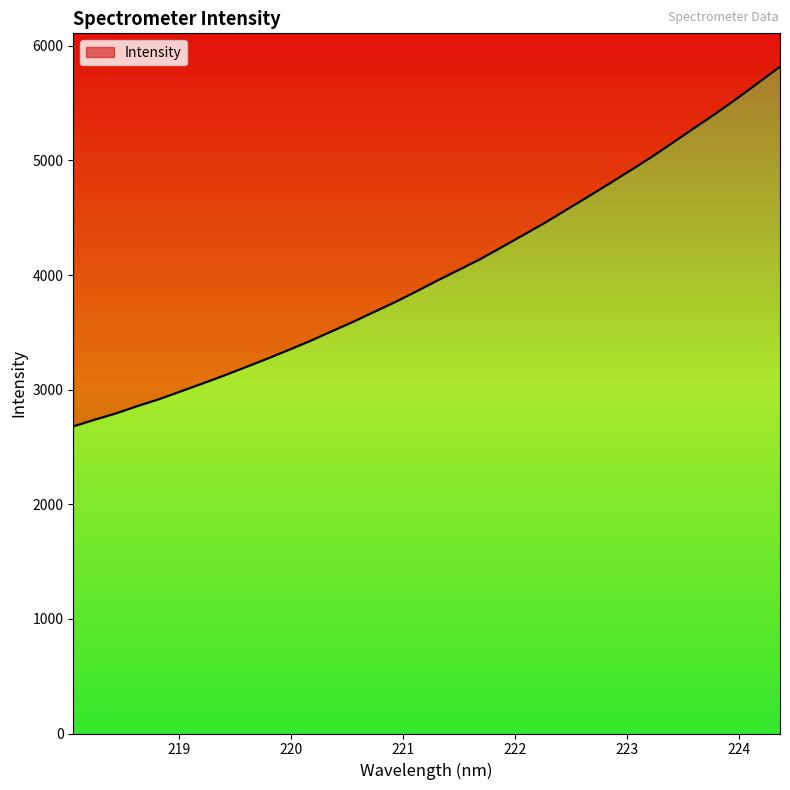

Is it true that the value at 222.6447 is 1426.4?

False